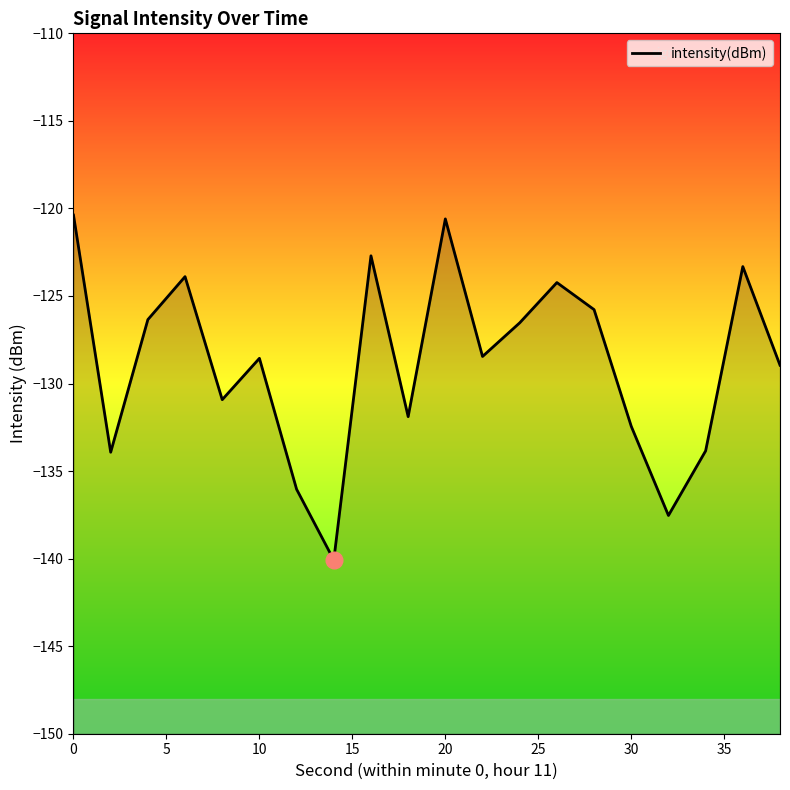

Is it true that the value at 10 is -128.6?

True